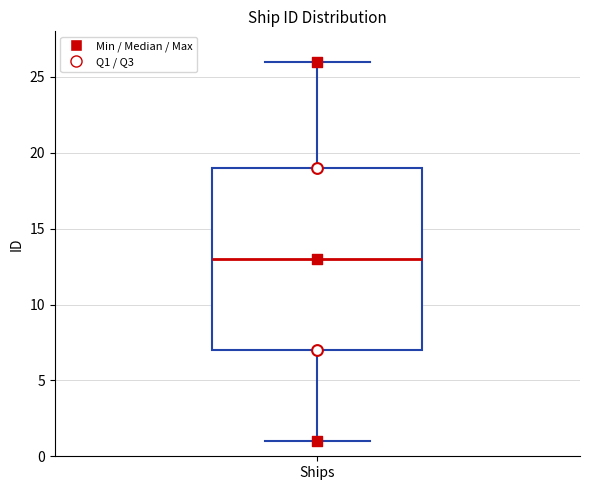

Read this box plot against the y-axis: the position of the median line, the range covered by the box, and the ends of both whiskers. The values are not printed on the chart, so give them approximately, as read against the axis.

median 13, box 7 to 19, whiskers 1 to 26